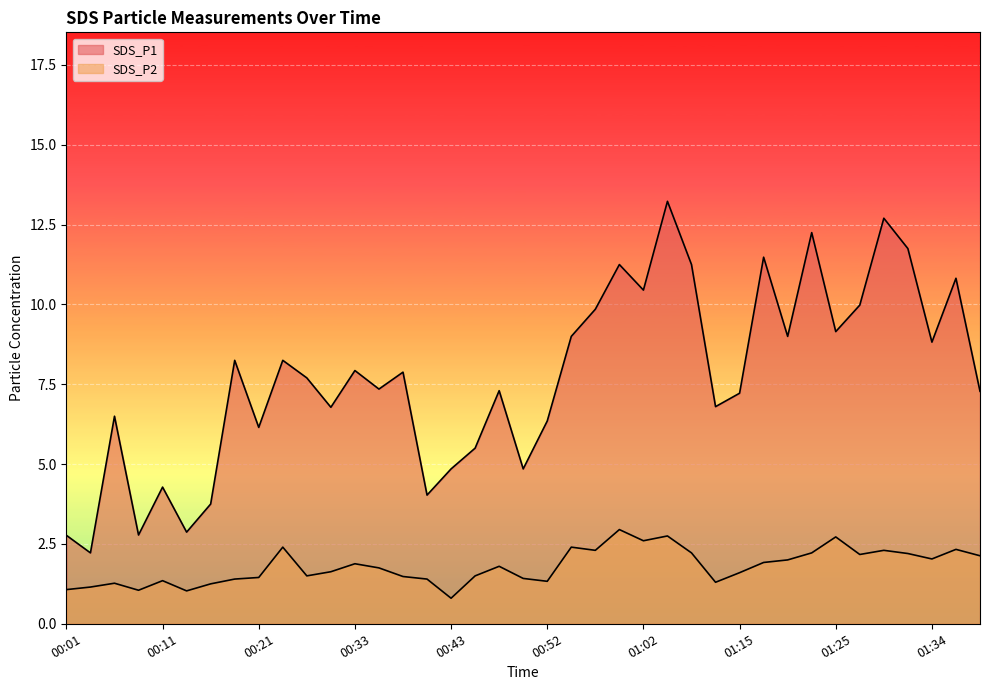

What is the sum of all SDS_P2 values?

70.0